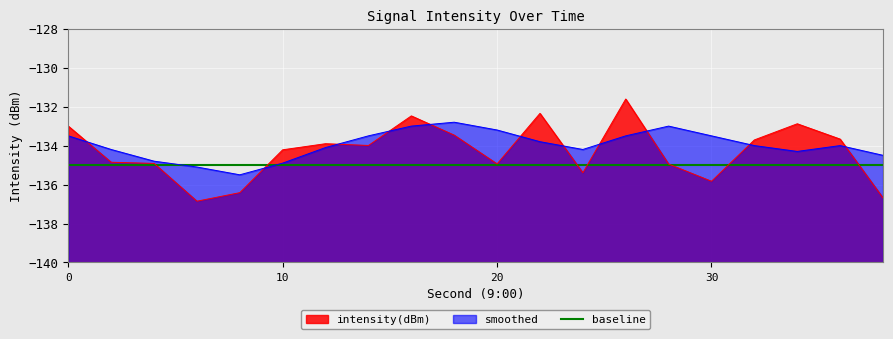

In smoothed, how many points are higher than both neighbors (excluding endpoints)?

3